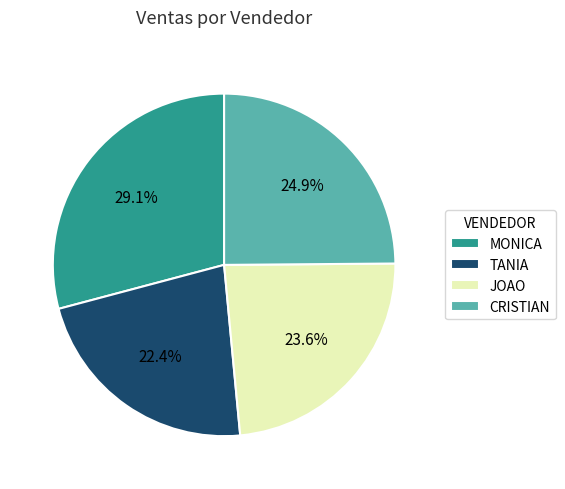

Which category has the smallest portion of the pie?

TANIA